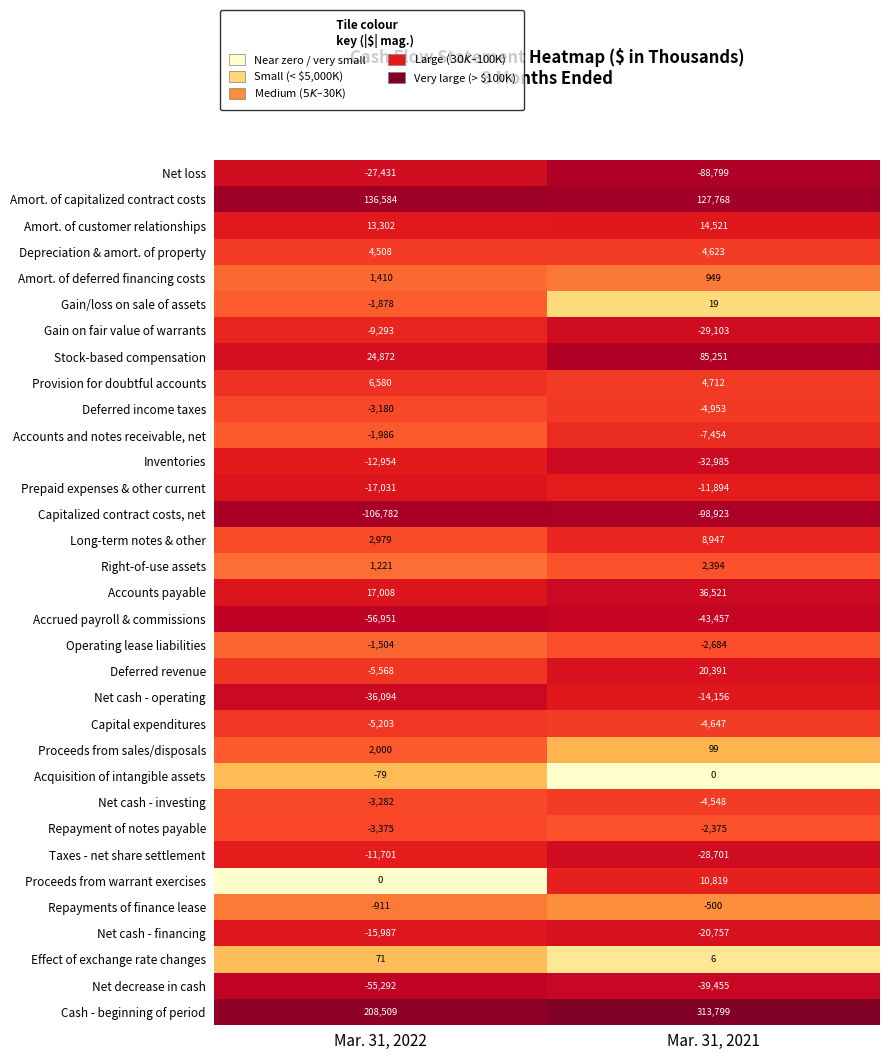

The Repayments of finance lease series shows -500 at Mar. 31, 2021. True or false?

True